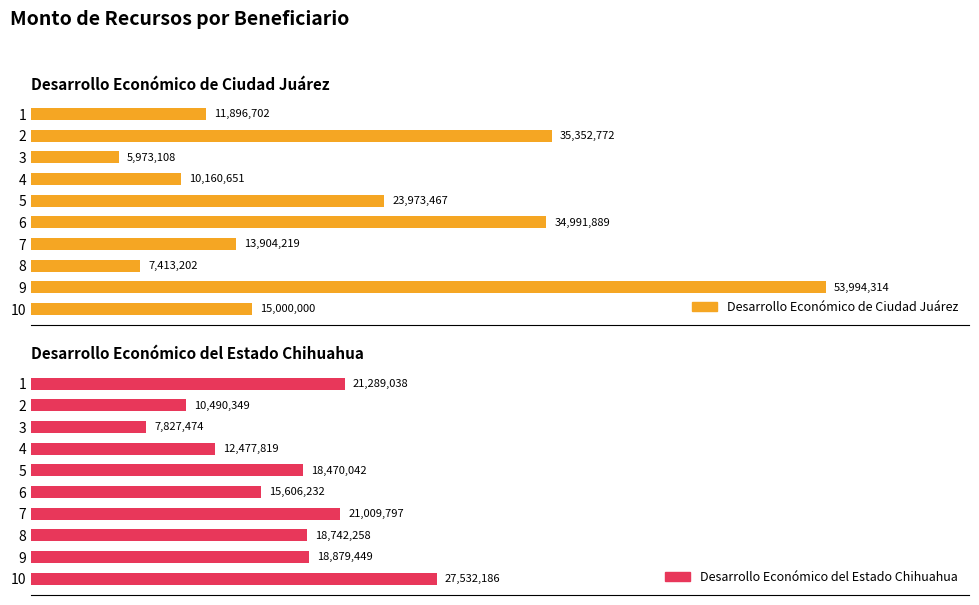

What is the minimum value shown in the chart?

5973108.2